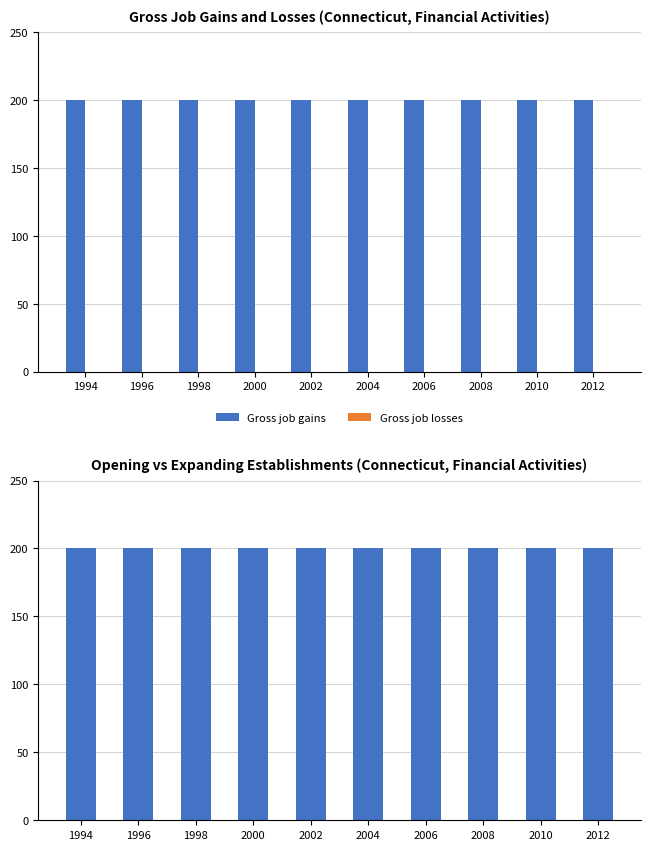

True or false: Gross job gains has a value of 335 at 2002.

False